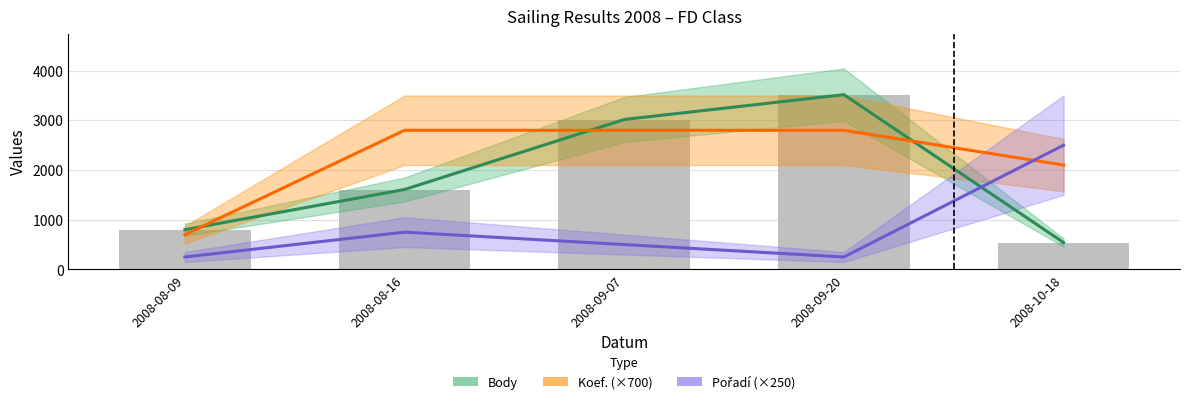

Which series has the widest spread of values?

Body